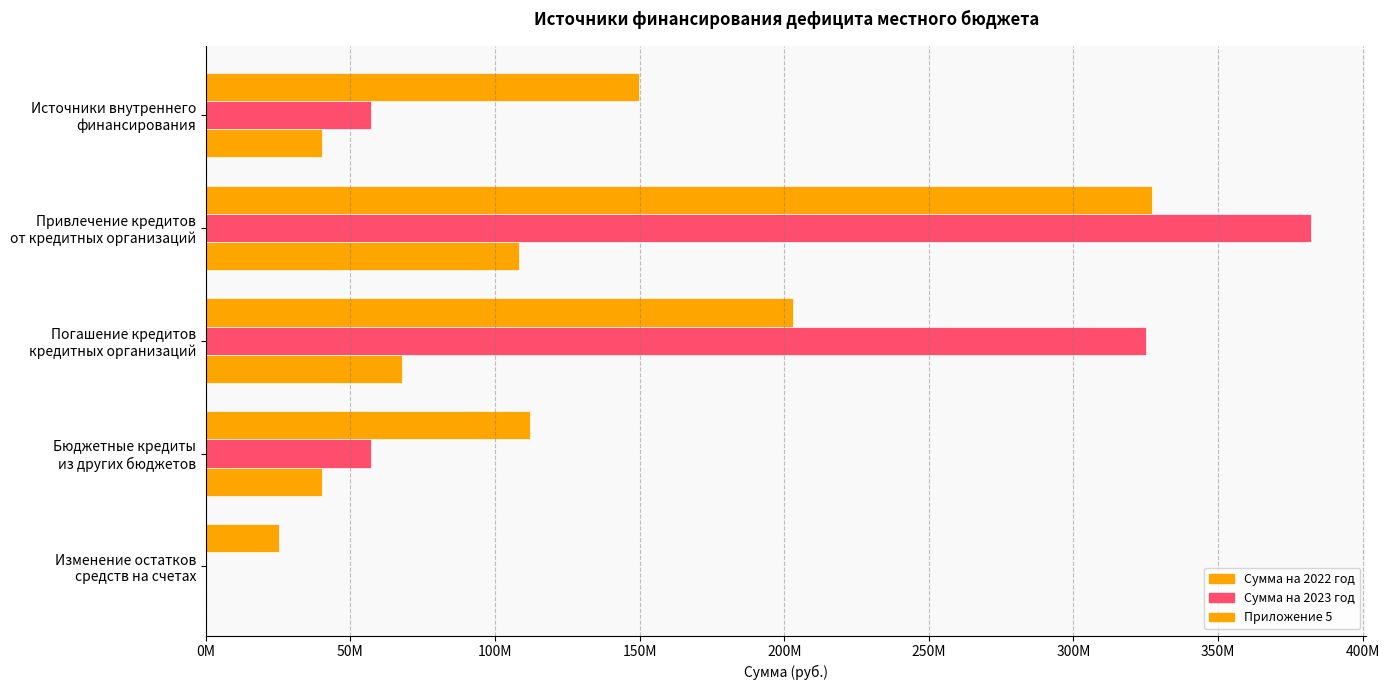

Which series has the largest range (max minus min)?

Сумма на 2023 год